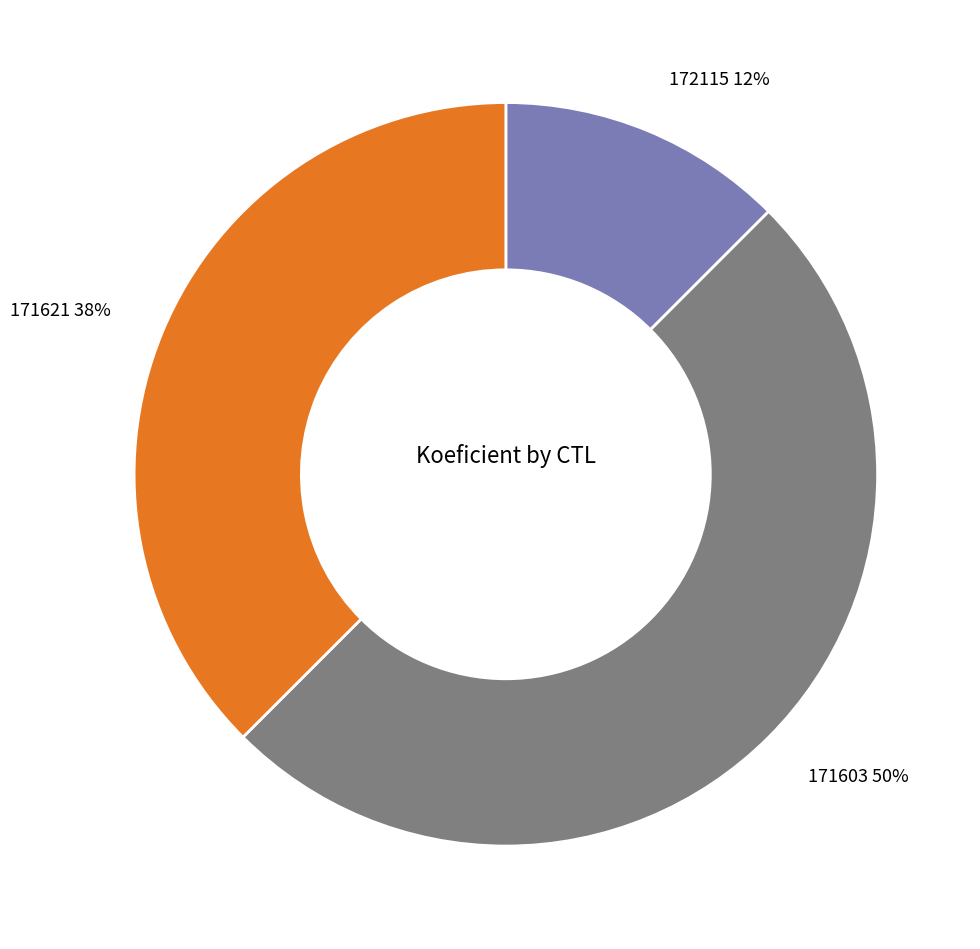

To the nearest percent, what portion does 171603 represent?

50%